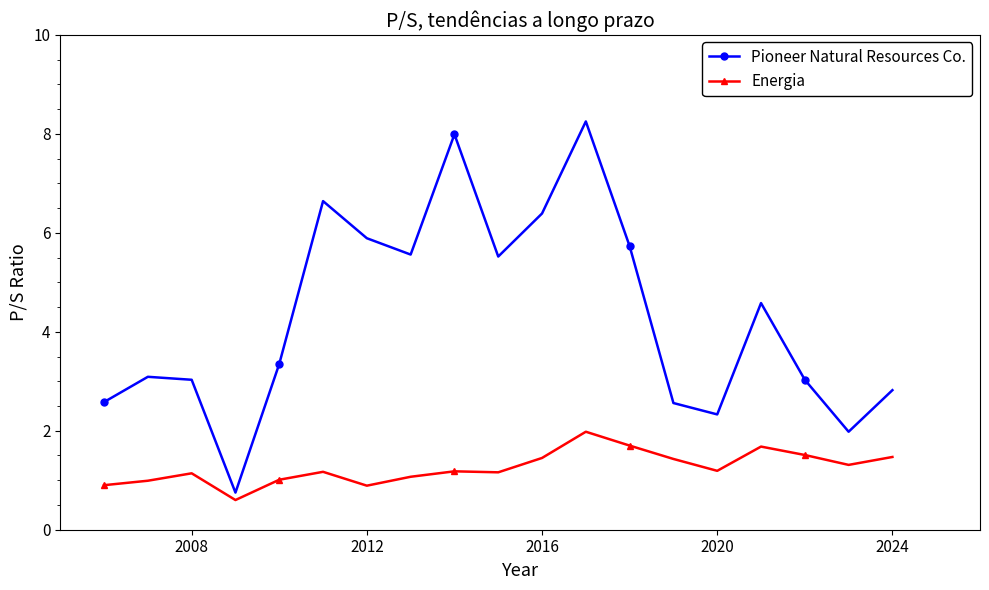

Rank the series by their average value, from lowest to highest.

Energia, Pioneer Natural Resources Co.